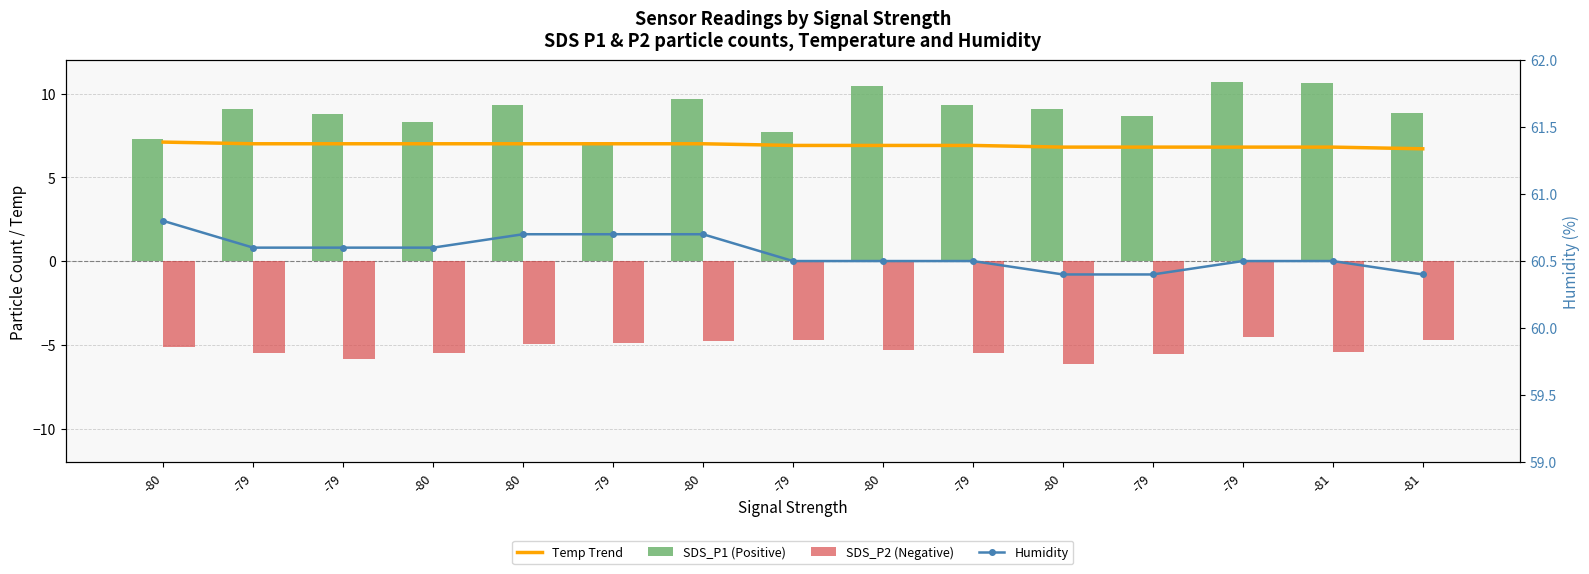

Is the value of SDS_P1 (Positive) at -80 greater than the value of Temp Trend at -80?

Yes